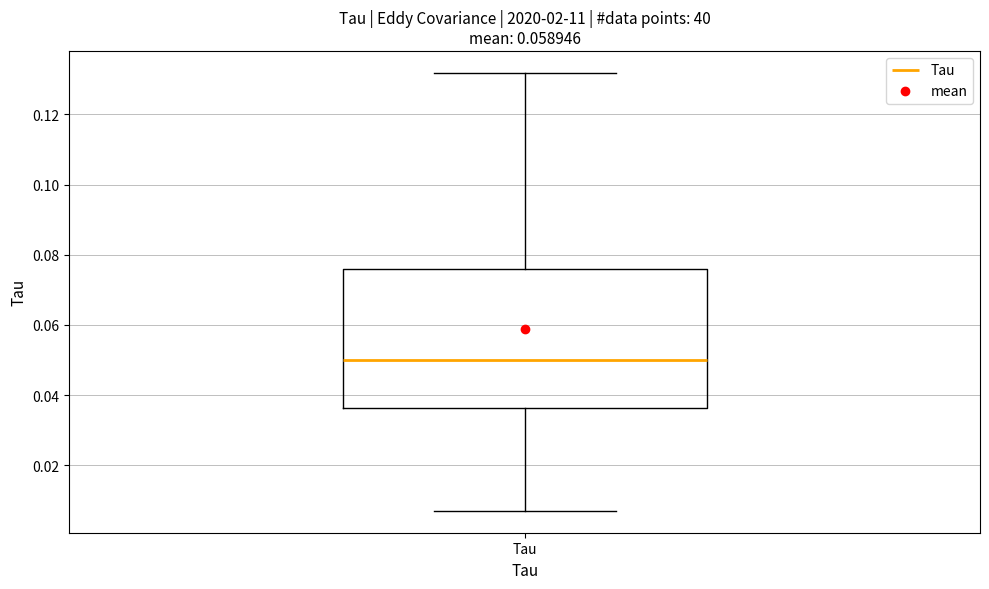

Transcribe this box plot: give where the median line is, the range the box spans, and where the two whiskers end, as read against the y-axis. The values are not printed on the chart, so give them approximately, as read against the axis.

median 0.050, box 0.036 to 0.076, whiskers 0.008 to 0.132